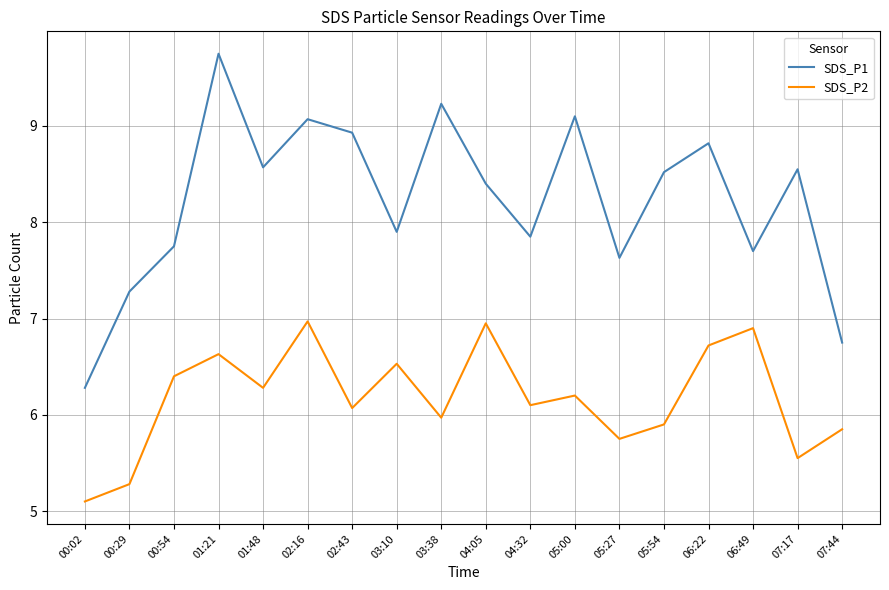

At which label does SDS_P1 first exceed 8?

01:21